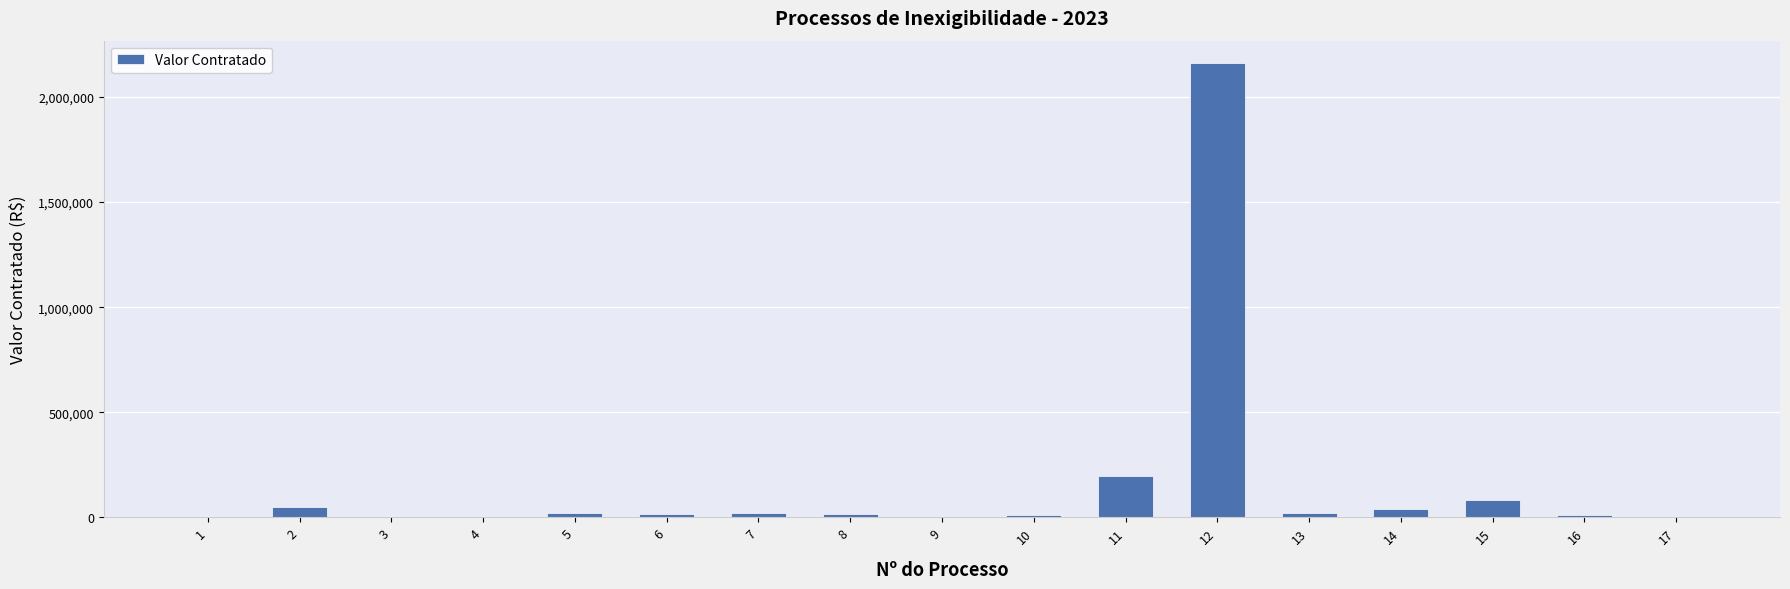

What is the sum of all values?

2651346.3